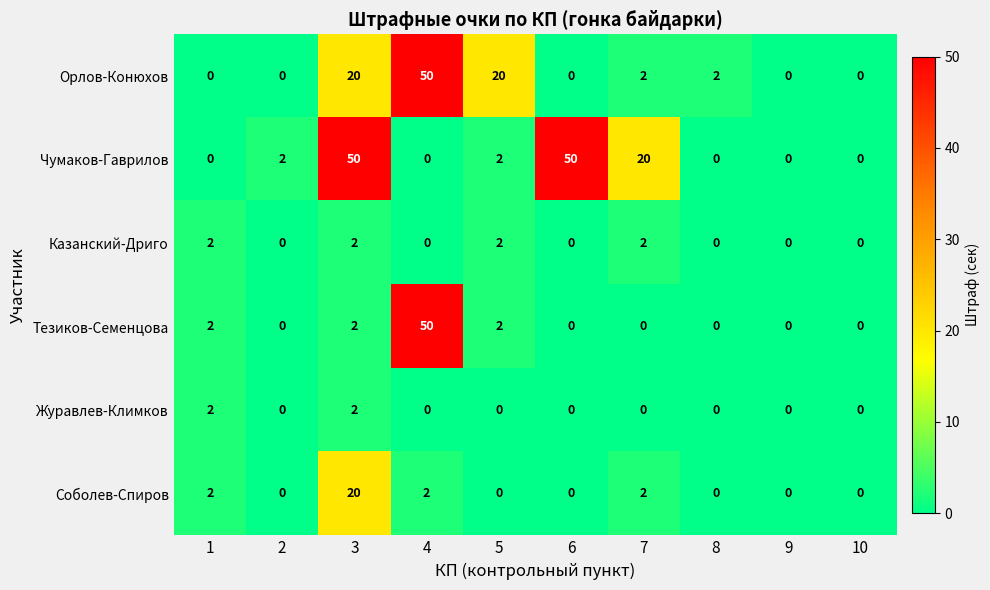

What is the average value of the Орлов-Конюхов series?

9